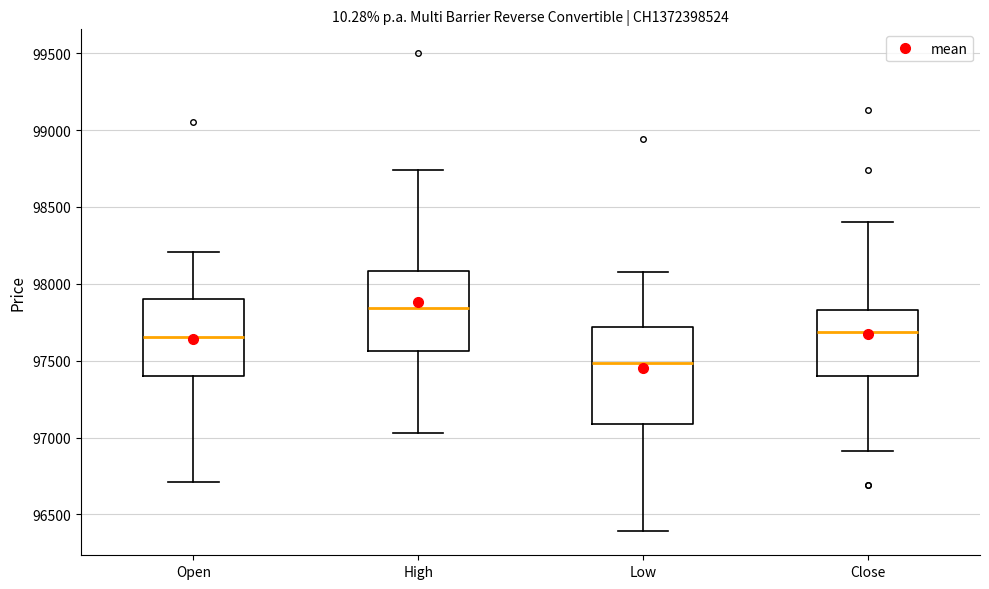

Where does the upper whisker of the box for High end on the y-axis? The values are not printed on the chart, so give them approximately, as read against the axis.

98750